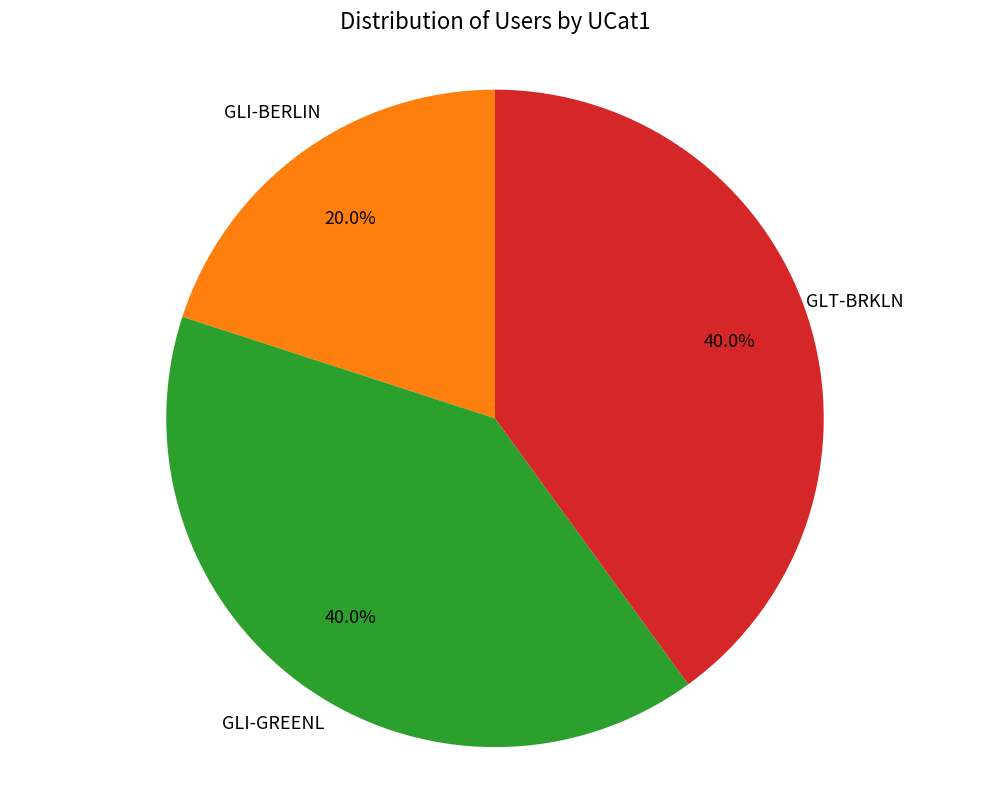

Is there any slice that represents more than half of the pie?

No